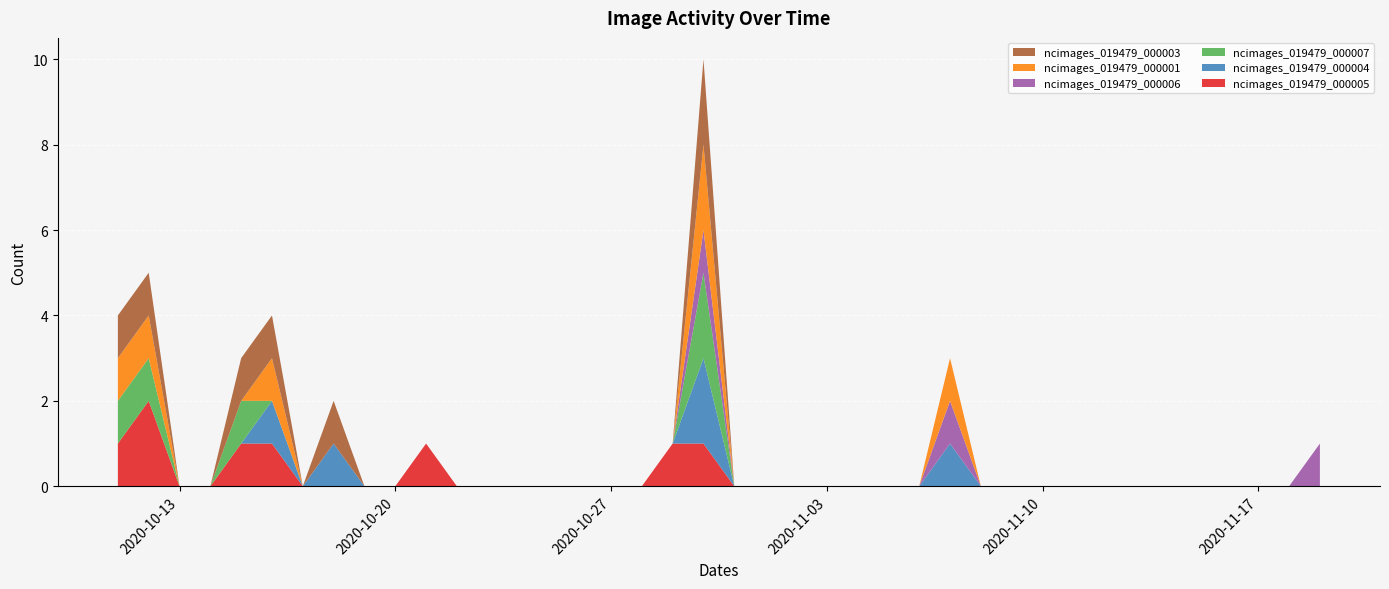

Reading left to right, extract all data points from this chart.

ncimages_019479_000005: 2020-10-11=1	2020-10-12=2	2020-10-13=0	2020-10-14=0	2020-10-15=1	2020-10-16=1	2020-10-17=0	2020-10-18=0	2020-10-19=0	2020-10-20=0	2020-10-21=1	2020-10-22=0	2020-10-23=0	2020-10-24=0	2020-10-25=0	2020-10-26=0	2020-10-27=0	2020-10-28=0	2020-10-29=1	2020-10-30=1	2020-10-31=0	2020-11-01=0	2020-11-02=0	2020-11-03=0	2020-11-04=0	2020-11-05=0	2020-11-06=0	2020-11-07=0	2020-11-08=0	2020-11-09=0	2020-11-10=0	2020-11-11=0	2020-11-12=0	2020-11-13=0	2020-11-14=0	2020-11-15=0	2020-11-16=0	2020-11-17=0	2020-11-18=0	2020-11-19=0
ncimages_019479_000004: 2020-10-11=0	2020-10-12=0	2020-10-13=0	2020-10-14=0	2020-10-15=0	2020-10-16=1	2020-10-17=0	2020-10-18=1	2020-10-19=0	2020-10-20=0	2020-10-21=0	2020-10-22=0	2020-10-23=0	2020-10-24=0	2020-10-25=0	2020-10-26=0	2020-10-27=0	2020-10-28=0	2020-10-29=0	2020-10-30=2	2020-10-31=0	2020-11-01=0	2020-11-02=0	2020-11-03=0	2020-11-04=0	2020-11-05=0	2020-11-06=0	2020-11-07=1	2020-11-08=0	2020-11-09=0	2020-11-10=0	2020-11-11=0	2020-11-12=0	2020-11-13=0	2020-11-14=0	2020-11-15=0	2020-11-16=0	2020-11-17=0	2020-11-18=0	2020-11-19=0
ncimages_019479_000007: 2020-10-11=1	2020-10-12=1	2020-10-13=0	2020-10-14=0	2020-10-15=1	2020-10-16=0	2020-10-17=0	2020-10-18=0	2020-10-19=0	2020-10-20=0	2020-10-21=0	2020-10-22=0	2020-10-23=0	2020-10-24=0	2020-10-25=0	2020-10-26=0	2020-10-27=0	2020-10-28=0	2020-10-29=0	2020-10-30=2	2020-10-31=0	2020-11-01=0	2020-11-02=0	2020-11-03=0	2020-11-04=0	2020-11-05=0	2020-11-06=0	2020-11-07=0	2020-11-08=0	2020-11-09=0	2020-11-10=0	2020-11-11=0	2020-11-12=0	2020-11-13=0	2020-11-14=0	2020-11-15=0	2020-11-16=0	2020-11-17=0	2020-11-18=0	2020-11-19=0
ncimages_019479_000006: 2020-10-11=0	2020-10-12=0	2020-10-13=0	2020-10-14=0	2020-10-15=0	2020-10-16=0	2020-10-17=0	2020-10-18=0	2020-10-19=0	2020-10-20=0	2020-10-21=0	2020-10-22=0	2020-10-23=0	2020-10-24=0	2020-10-25=0	2020-10-26=0	2020-10-27=0	2020-10-28=0	2020-10-29=0	2020-10-30=1	2020-10-31=0	2020-11-01=0	2020-11-02=0	2020-11-03=0	2020-11-04=0	2020-11-05=0	2020-11-06=0	2020-11-07=1	2020-11-08=0	2020-11-09=0	2020-11-10=0	2020-11-11=0	2020-11-12=0	2020-11-13=0	2020-11-14=0	2020-11-15=0	2020-11-16=0	2020-11-17=0	2020-11-18=0	2020-11-19=1
ncimages_019479_000001: 2020-10-11=1	2020-10-12=1	2020-10-13=0	2020-10-14=0	2020-10-15=0	2020-10-16=1	2020-10-17=0	2020-10-18=0	2020-10-19=0	2020-10-20=0	2020-10-21=0	2020-10-22=0	2020-10-23=0	2020-10-24=0	2020-10-25=0	2020-10-26=0	2020-10-27=0	2020-10-28=0	2020-10-29=0	2020-10-30=2	2020-10-31=0	2020-11-01=0	2020-11-02=0	2020-11-03=0	2020-11-04=0	2020-11-05=0	2020-11-06=0	2020-11-07=1	2020-11-08=0	2020-11-09=0	2020-11-10=0	2020-11-11=0	2020-11-12=0	2020-11-13=0	2020-11-14=0	2020-11-15=0	2020-11-16=0	2020-11-17=0	2020-11-18=0	2020-11-19=0
ncimages_019479_000003: 2020-10-11=1	2020-10-12=1	2020-10-13=0	2020-10-14=0	2020-10-15=1	2020-10-16=1	2020-10-17=0	2020-10-18=1	2020-10-19=0	2020-10-20=0	2020-10-21=0	2020-10-22=0	2020-10-23=0	2020-10-24=0	2020-10-25=0	2020-10-26=0	2020-10-27=0	2020-10-28=0	2020-10-29=0	2020-10-30=2	2020-10-31=0	2020-11-01=0	2020-11-02=0	2020-11-03=0	2020-11-04=0	2020-11-05=0	2020-11-06=0	2020-11-07=0	2020-11-08=0	2020-11-09=0	2020-11-10=0	2020-11-11=0	2020-11-12=0	2020-11-13=0	2020-11-14=0	2020-11-15=0	2020-11-16=0	2020-11-17=0	2020-11-18=0	2020-11-19=0